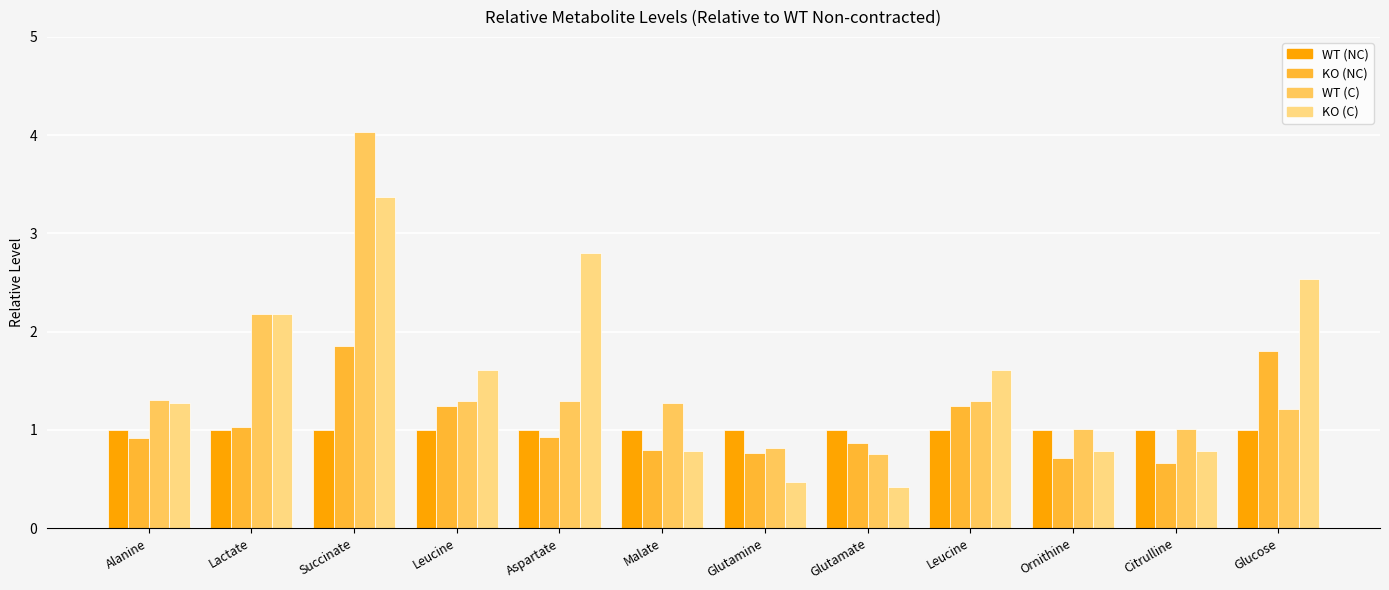

How many bars are there in total?

48